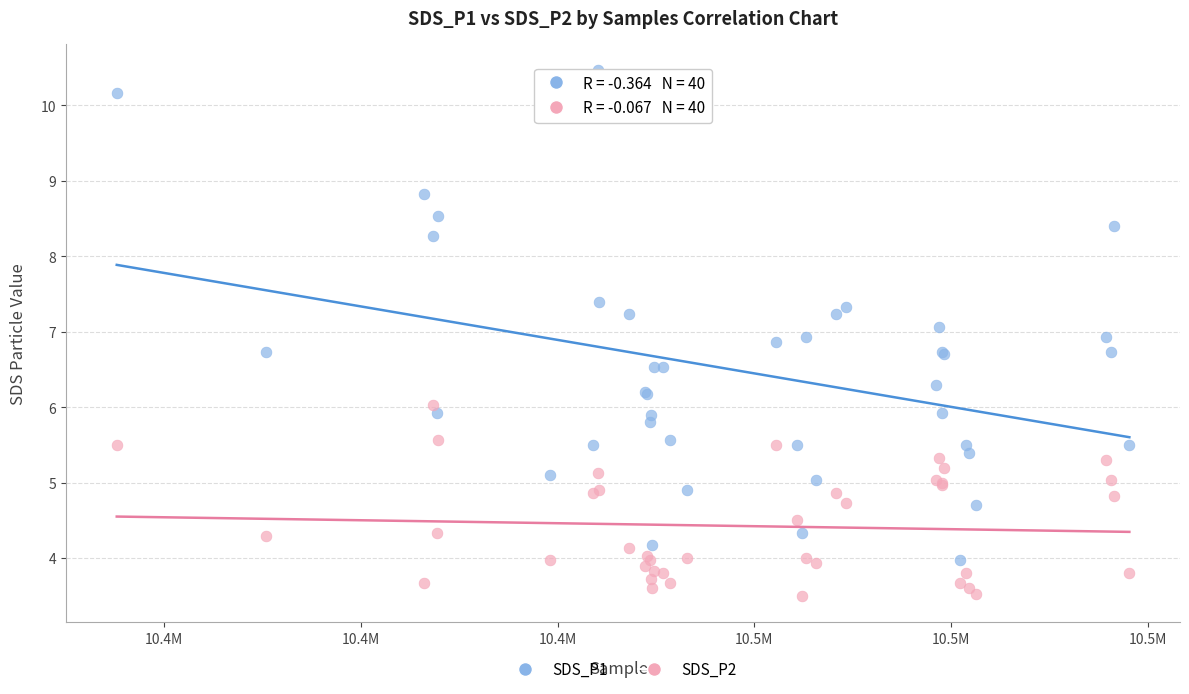

What is the X range (max minus min) for the scatter plot?

102948.0